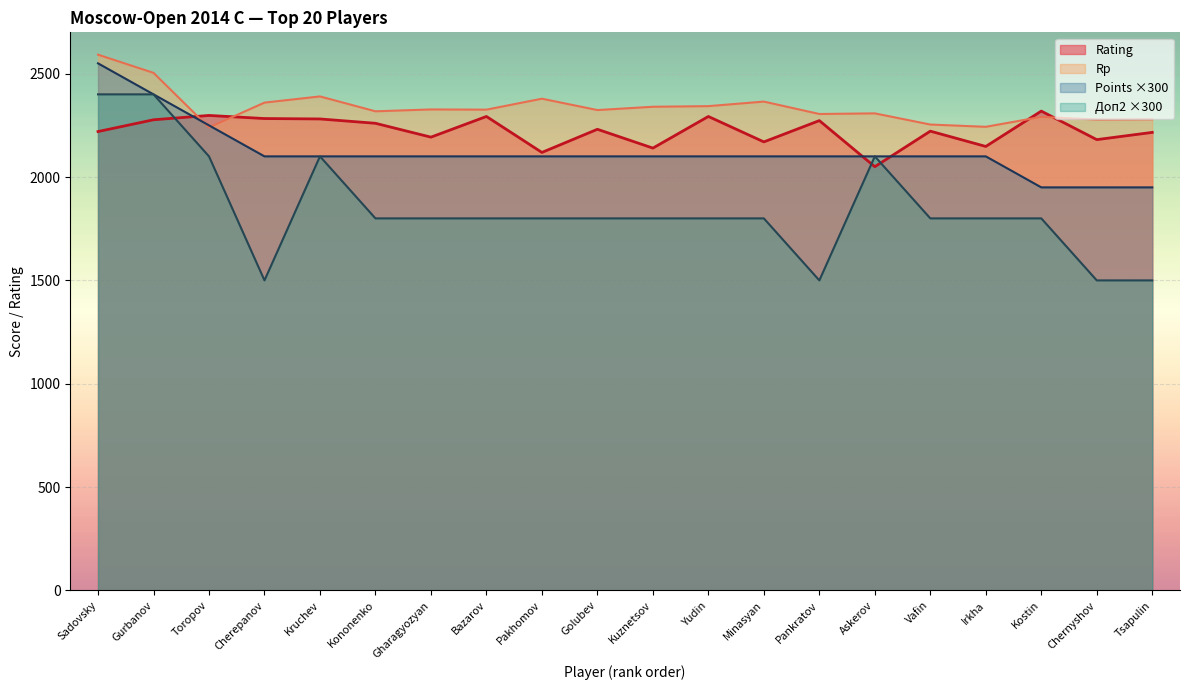

What is the label of the 12th point from the right?

Pakhomov